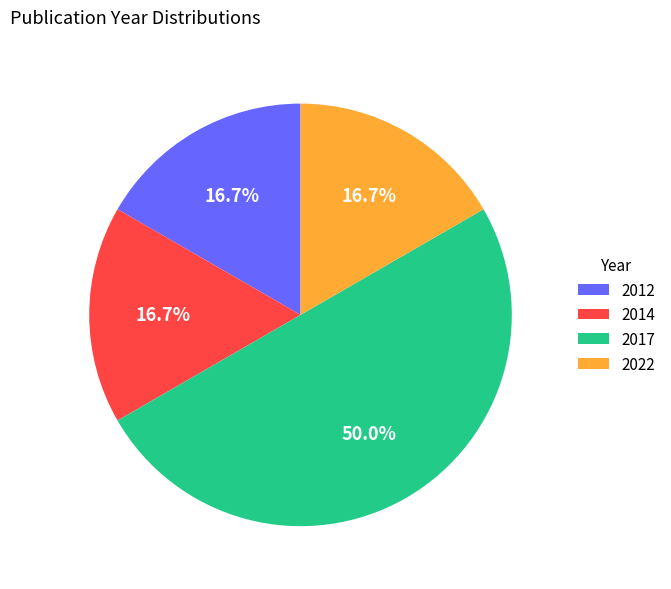

Which slice is the largest?

2017